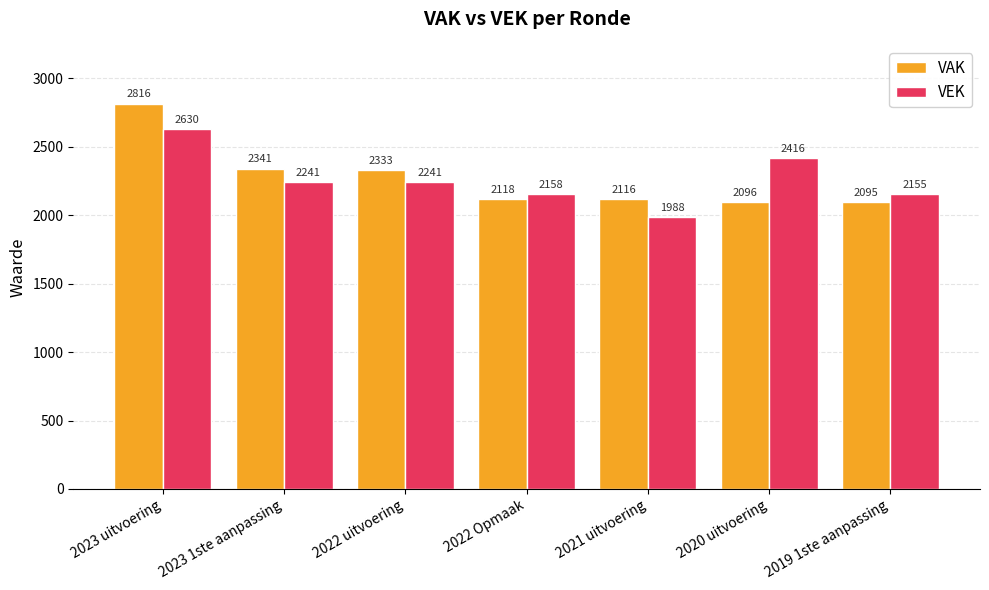

At how many categories does at least one series exceed 2407?

2